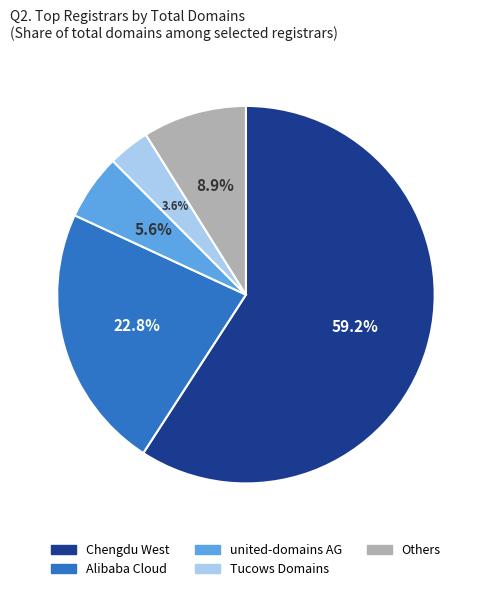

Which has a higher value, Others or united-domains AG?

Others